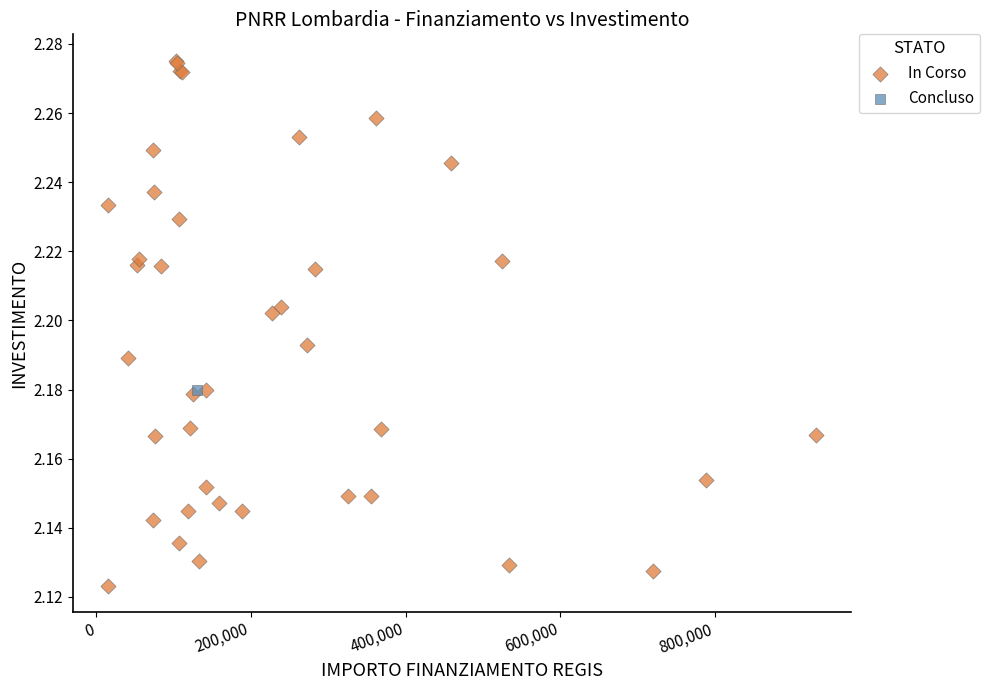

What are all the series names shown in the legend?

In Corso, Concluso